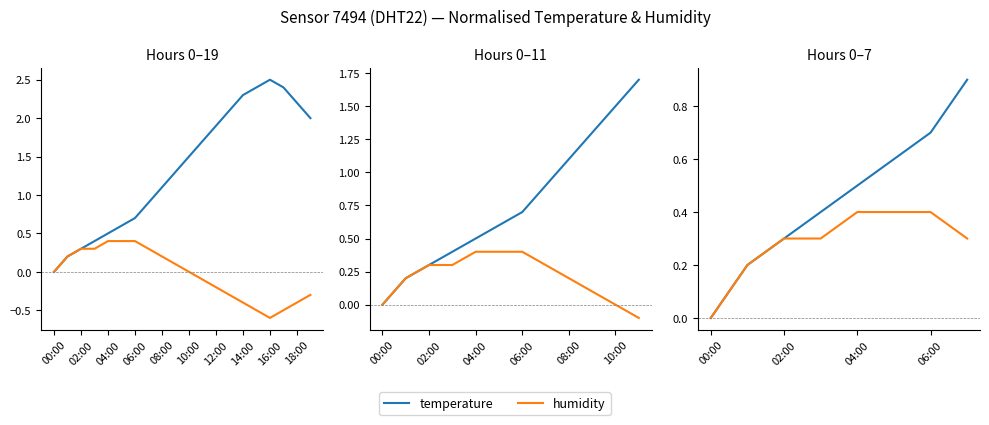

Which series has the largest total across all categories?

temperature